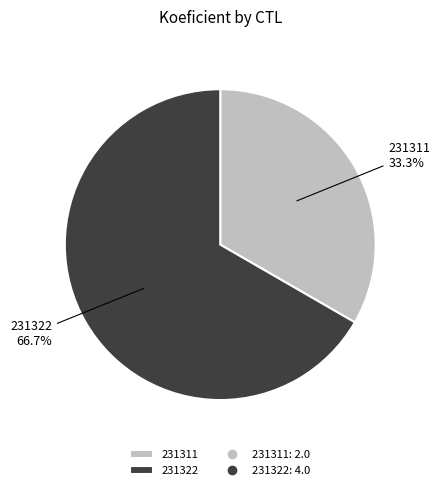

Do 231322 and 231311 together represent more than half of the pie?

Yes